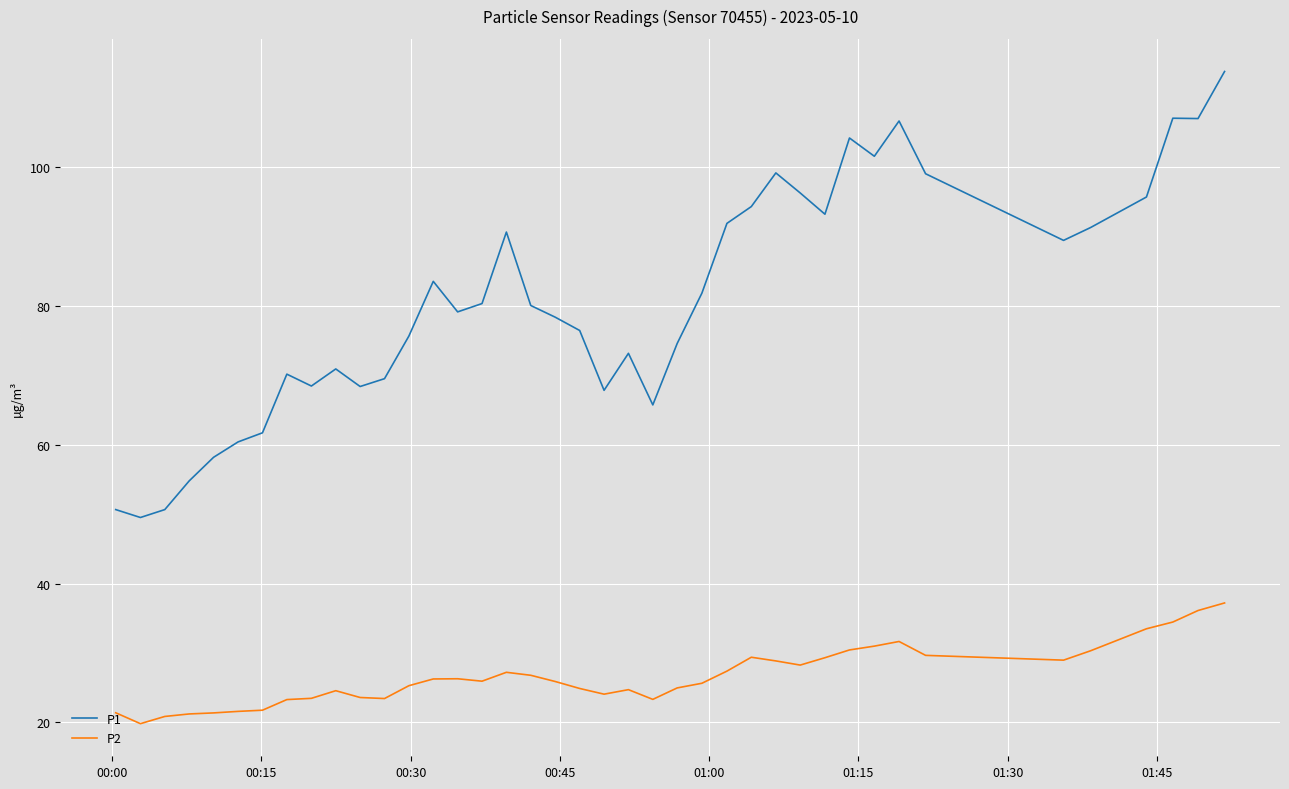

Which series has the largest range (max minus min)?

P1